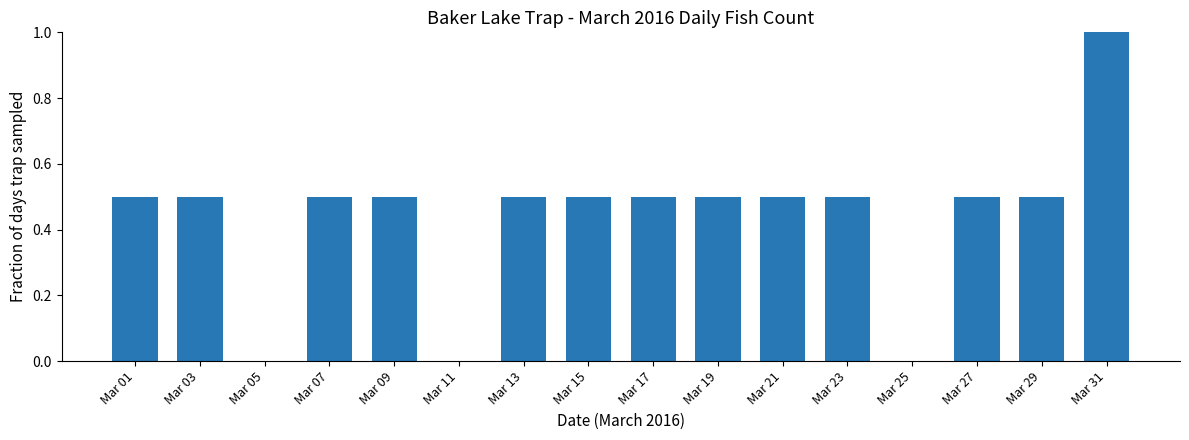

What is the average value?

0.4